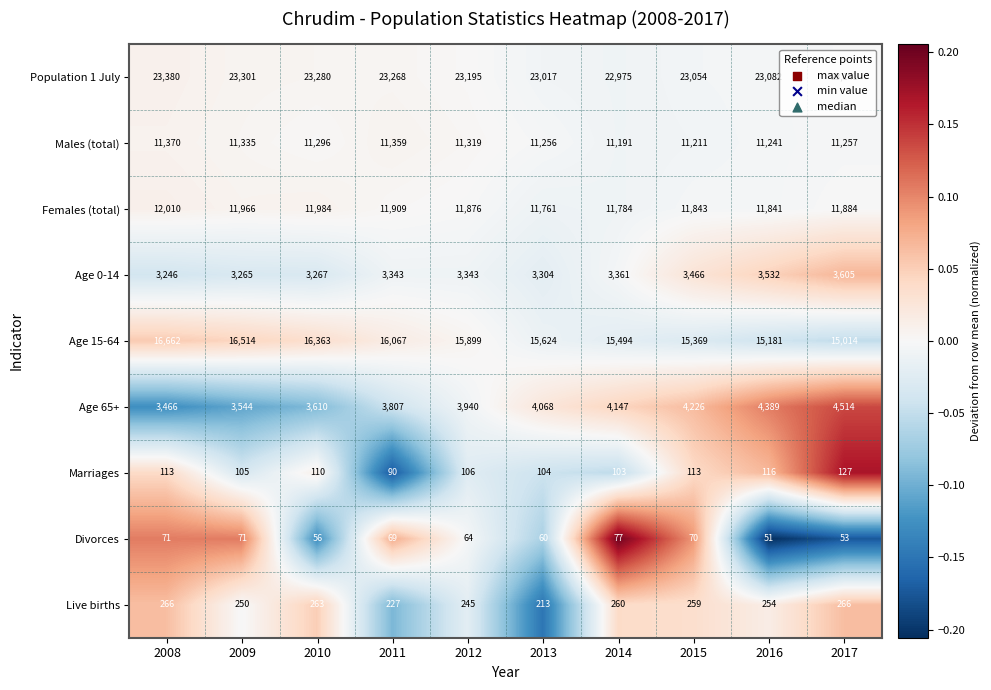

True or false: Divorces has a value of 64 at 2012.

True